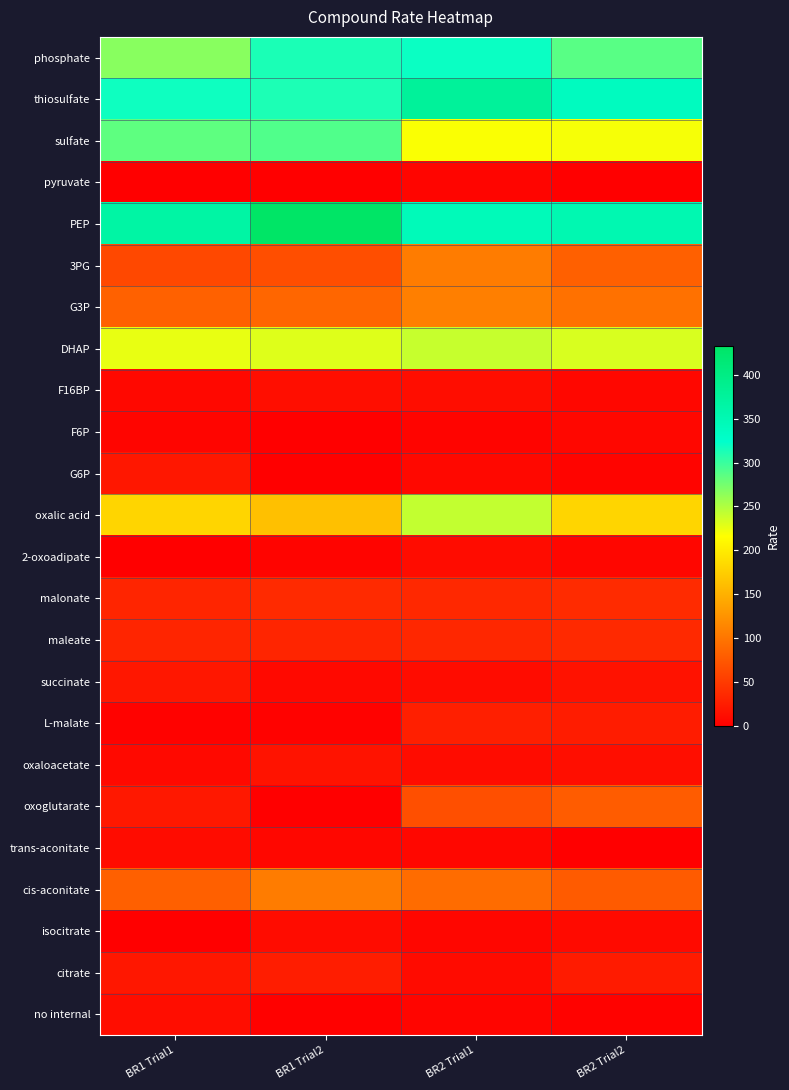

At BR1 Trial2, list the series in order from smallest to largest.

pyruvate, G6P, F6P, oxoglutarate, no internal, L-malate, 2-oxoadipate, trans-aconitate, succinate, isocitrate, F16BP, oxaloacetate, citrate, maleate, malonate, 3PG, G3P, cis-aconitate, oxalic acid, DHAP, sulfate, thiosulfate, phosphate, PEP